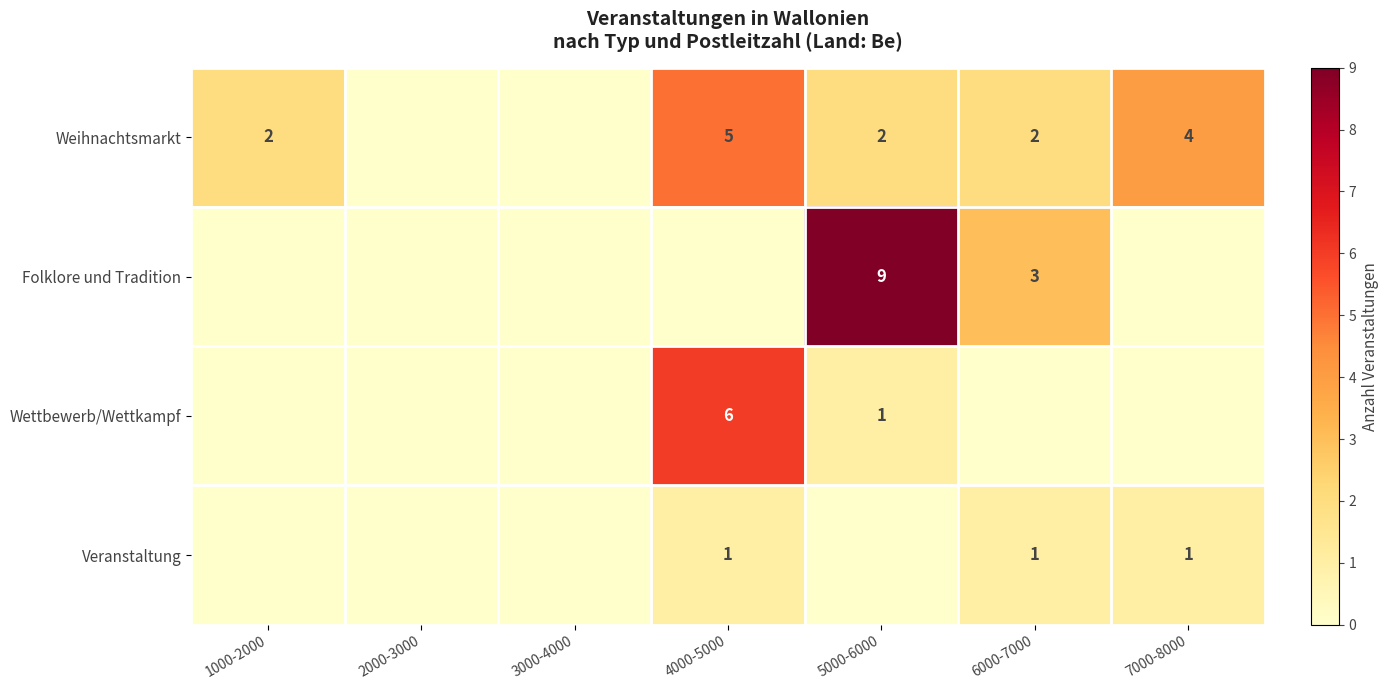

The Weihnachtsmarkt series shows 4 at 7000-8000. True or false?

True